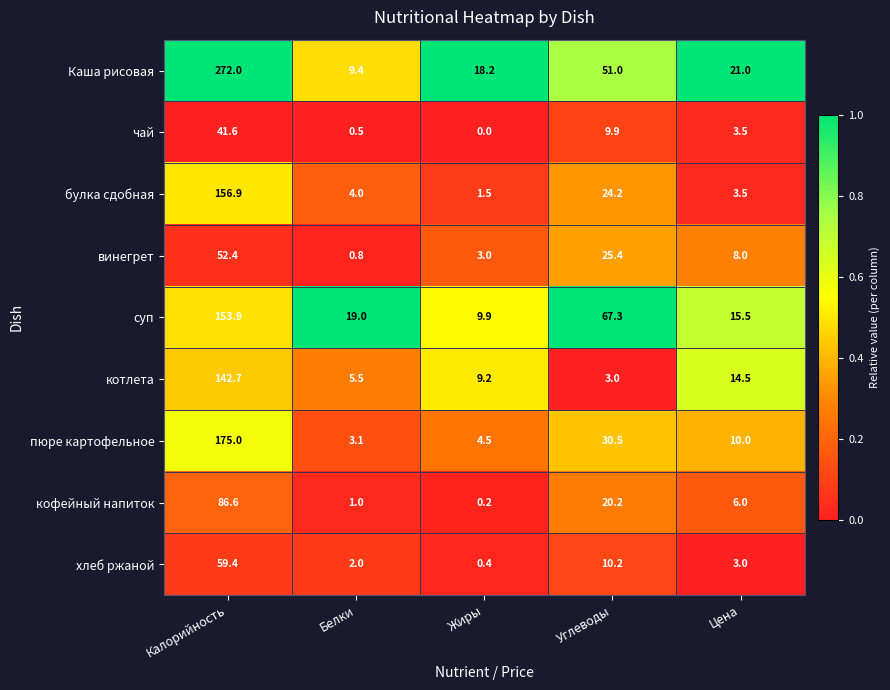

What is the lowest value of the котлета series?

3.0